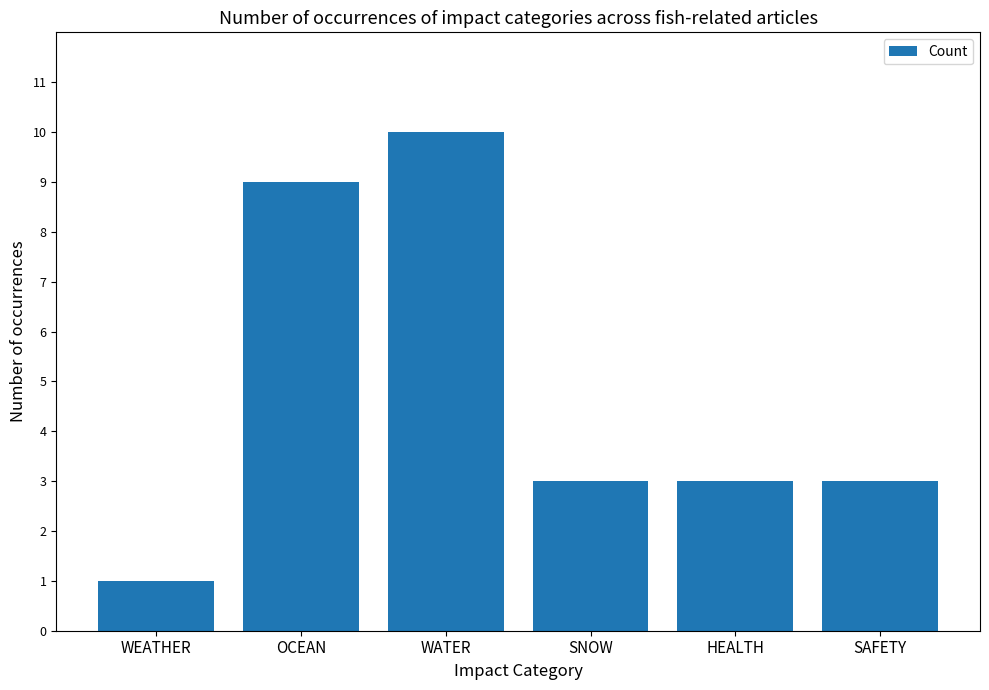

Reading left to right, list all the values displayed in this chart.

WEATHER=1	OCEAN=9	WATER=10	SNOW=3	HEALTH=3	SAFETY=3